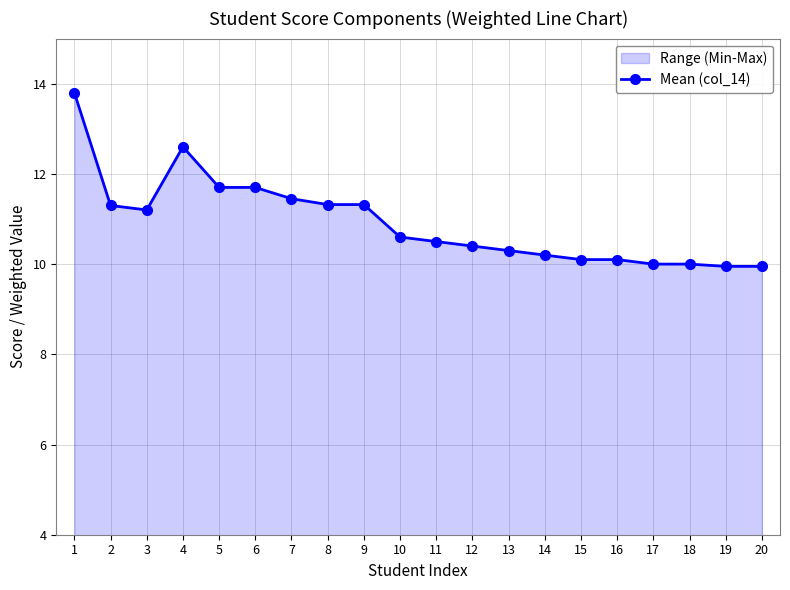

How many interior local peaks (higher than both neighbors) does the data have?

1